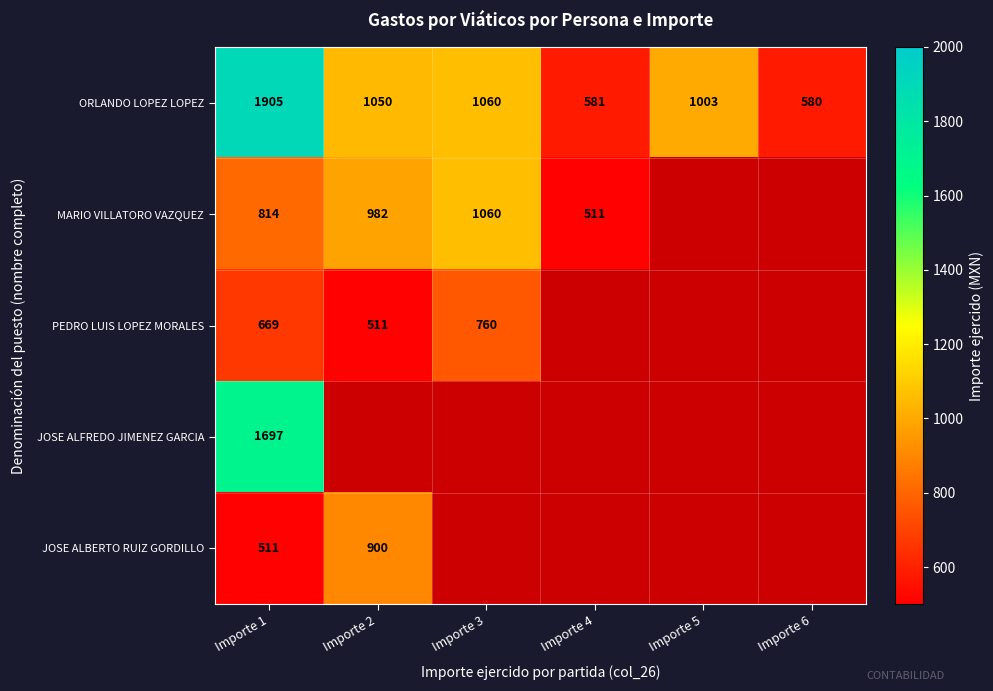

What is the difference between the highest and lowest values at Importe 1?

1394